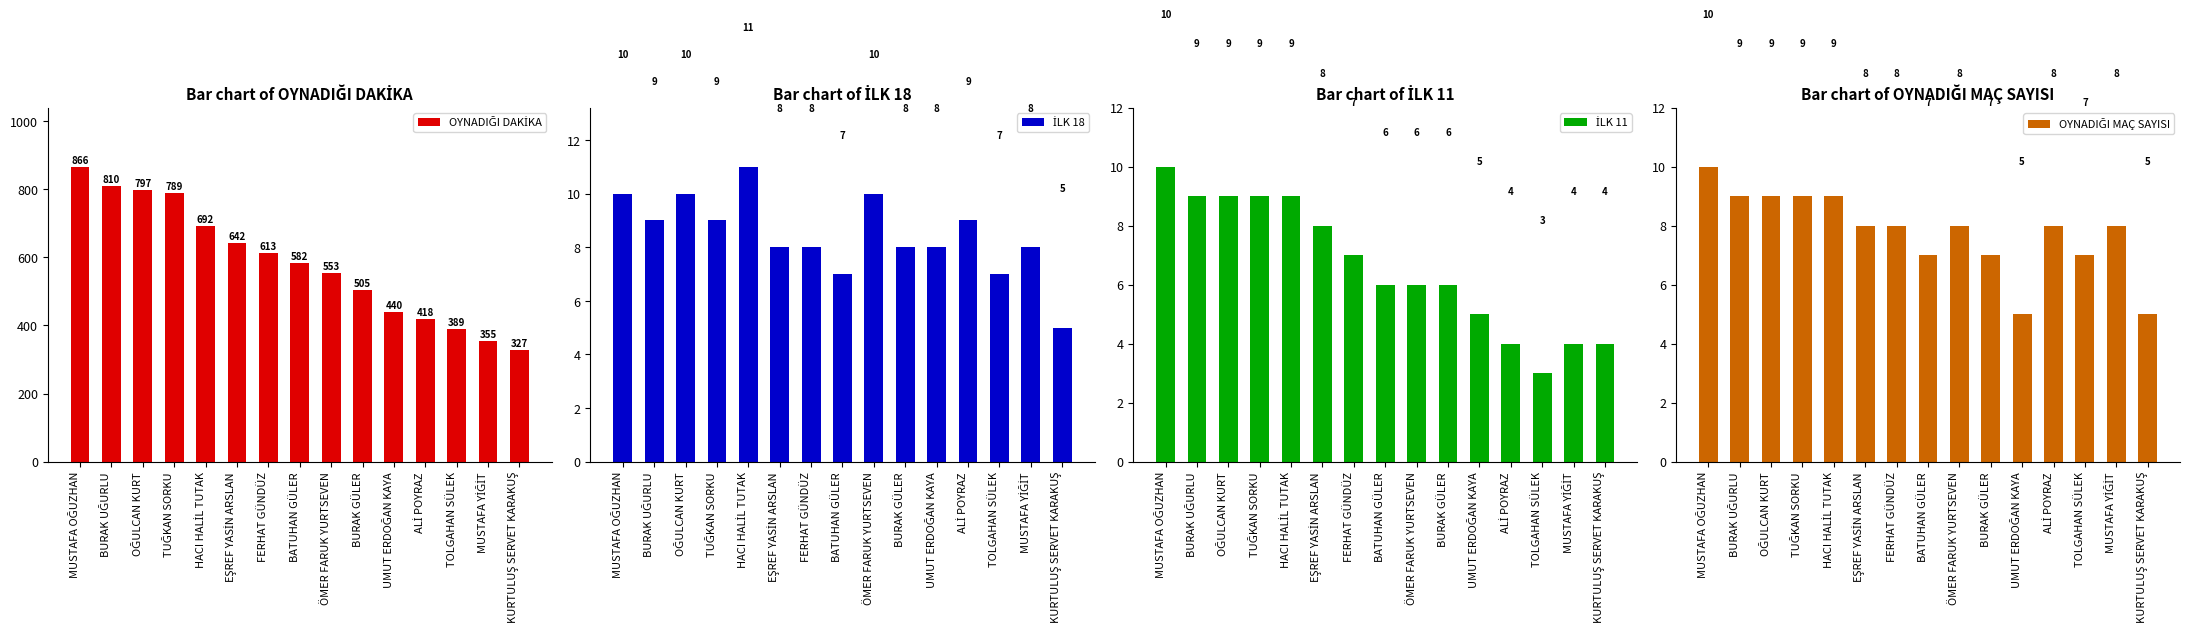

What are all the series names shown in the legend?

OYNADIĞI DAKİKA, İLK 18, İLK 11, OYNADIĞI MAÇ SAYISI